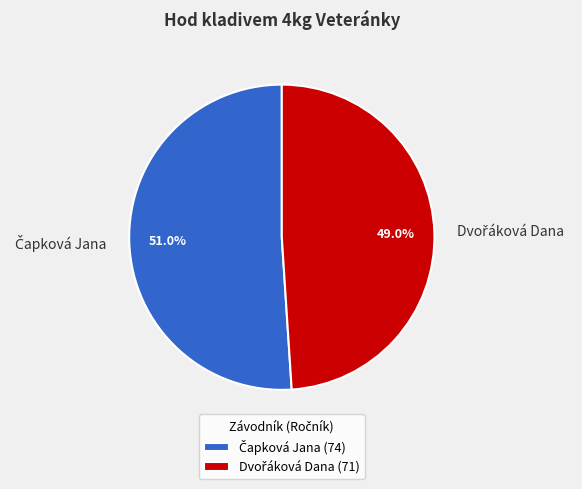

Is there a majority slice in this chart?

Yes